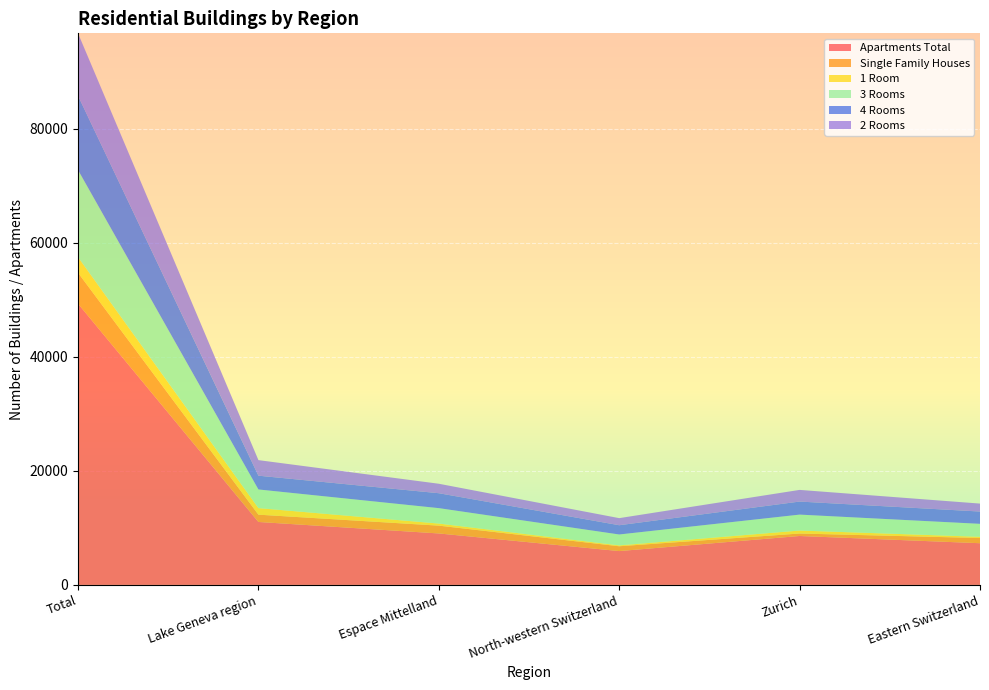

Reading left to right, transcribe all the data shown in this chart.

Apartments Total: Total=49314	Lake Geneva region=11037	Espace Mittelland=9021	North-western Switzerland=5930	Zurich=8576	Eastern Switzerland=7310
Single Family Houses: Total=5428	Lake Geneva region=1280	Espace Mittelland=1370	North-western Switzerland=848	Zurich=433	Eastern Switzerland=911
1 Room: Total=2735	Lake Geneva region=1150	Espace Mittelland=365	North-western Switzerland=148	Zurich=523	Eastern Switzerland=211
3 Rooms: Total=15286	Lake Geneva region=3271	Espace Mittelland=2707	North-western Switzerland=1916	Zurich=2795	Eastern Switzerland=2277
4 Rooms: Total=13024	Lake Geneva region=2415	Espace Mittelland=2615	North-western Switzerland=1622	Zurich=2288	Eastern Switzerland=2155
2 Rooms: Total=10946	Lake Geneva region=2729	Espace Mittelland=1661	North-western Switzerland=1243	Zurich=2045	Eastern Switzerland=1396